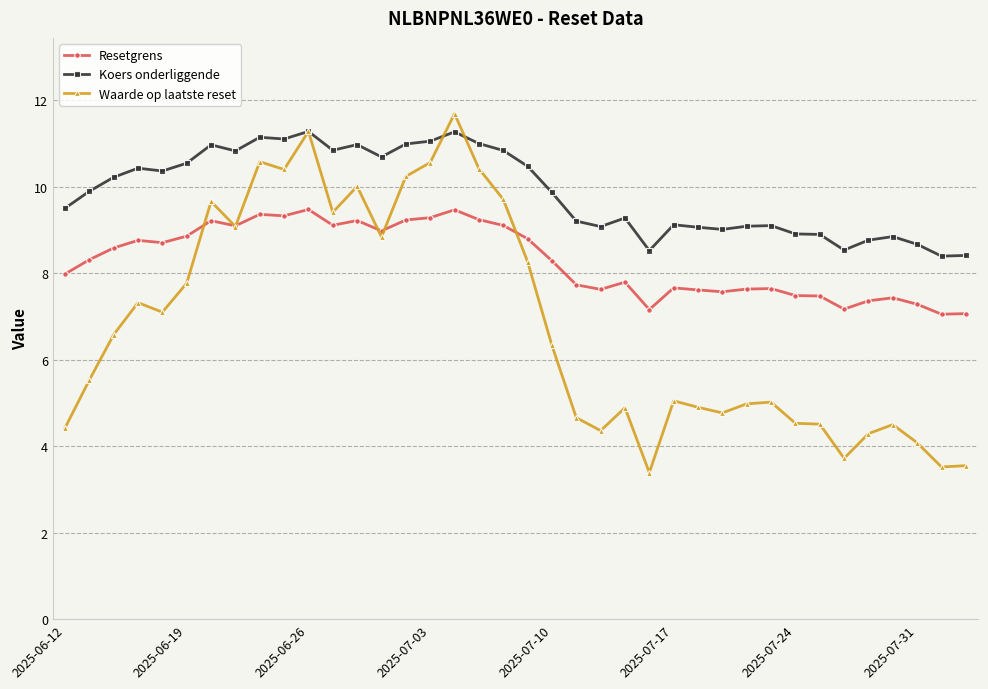

Count the number of data series in this chart.

3